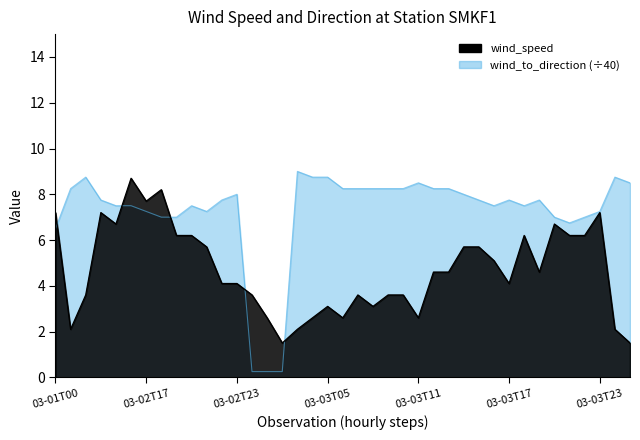

What is the difference between the wind_to_direction values at 2013-03-02T16:00 and 2013-03-03T06:00?

0.8